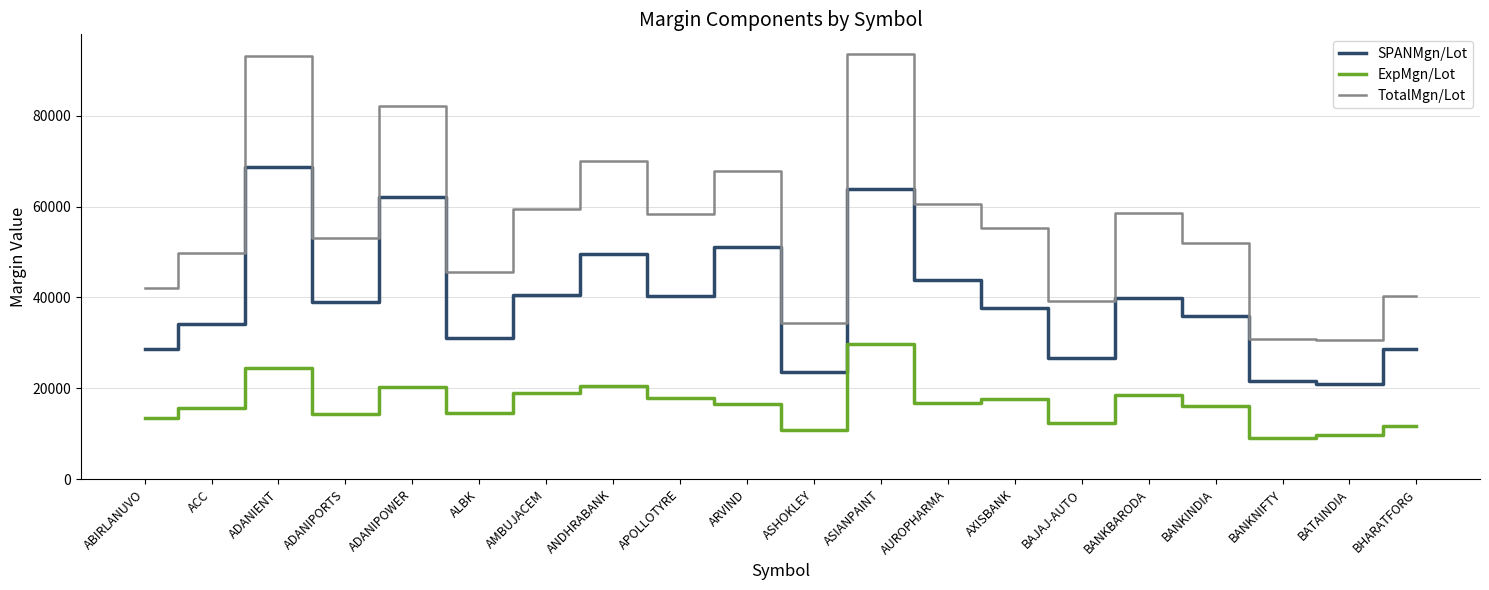

What are all the series names shown in the legend?

SPANMgn/Lot, ExpMgn/Lot, TotalMgn/Lot